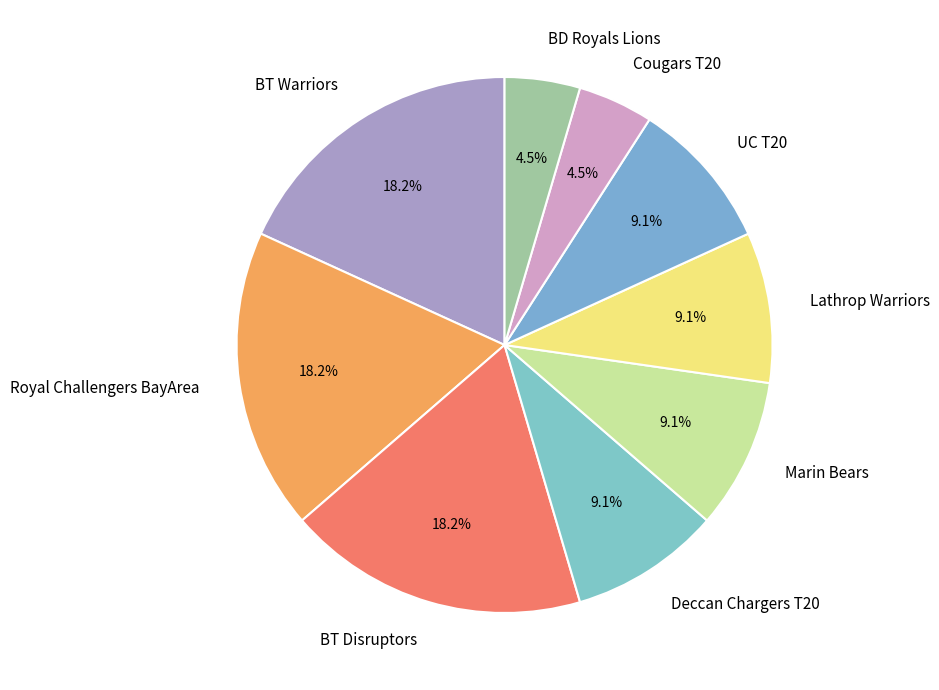

Is there any slice that represents more than half of the pie?

No